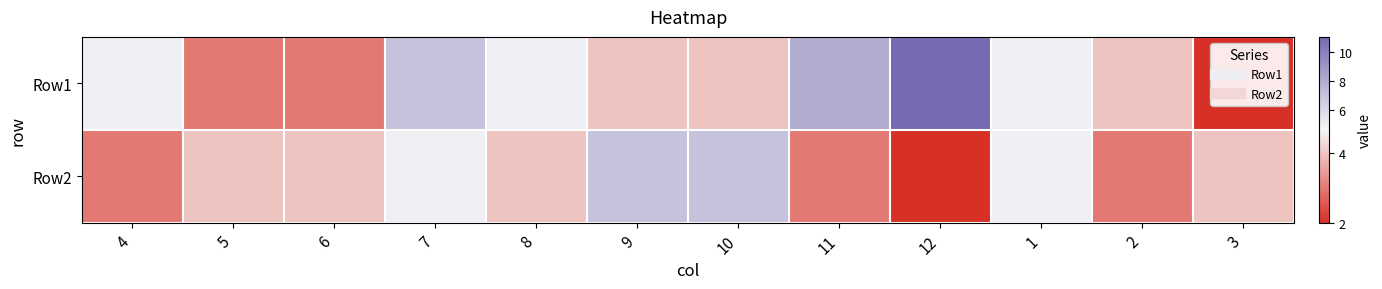

What is the maximum value shown in the chart?

11